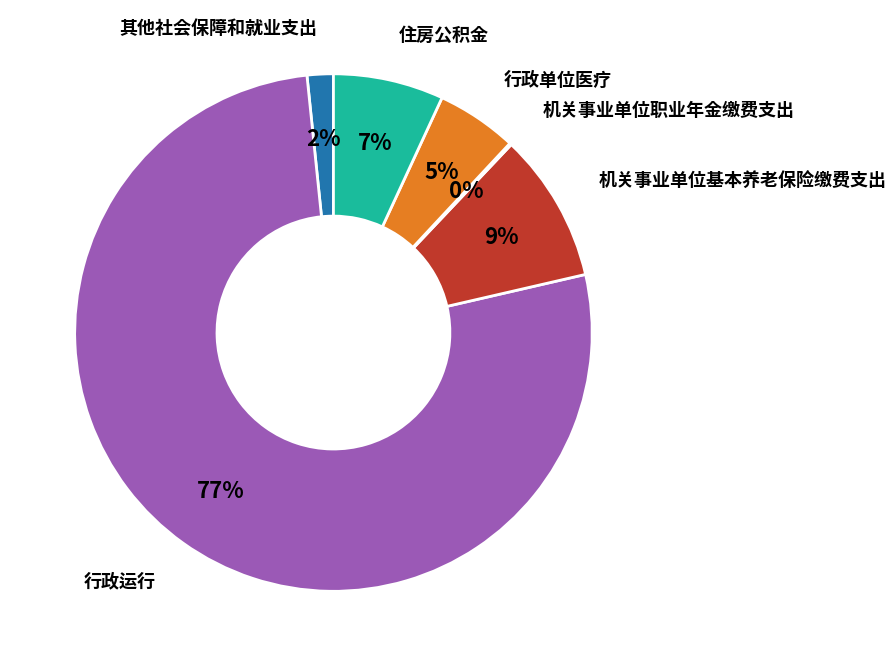

To the nearest percent, what is the difference between the 住房公积金 and 行政单位医疗 slice percentages?

2%